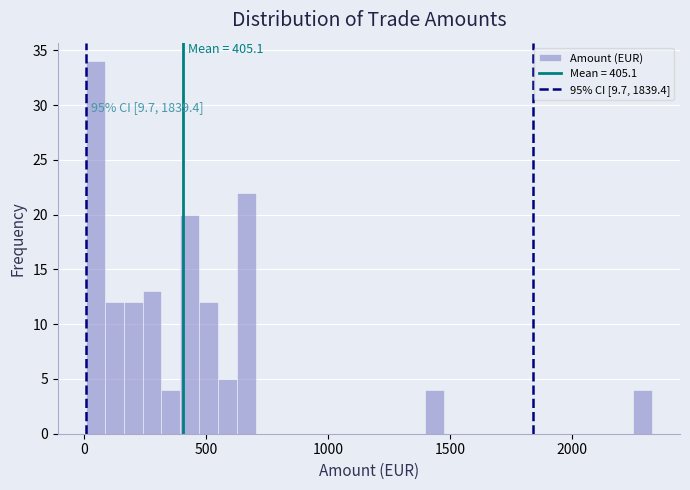

Read against the x-axis, roughly where is the centre of the tallest bar?

50